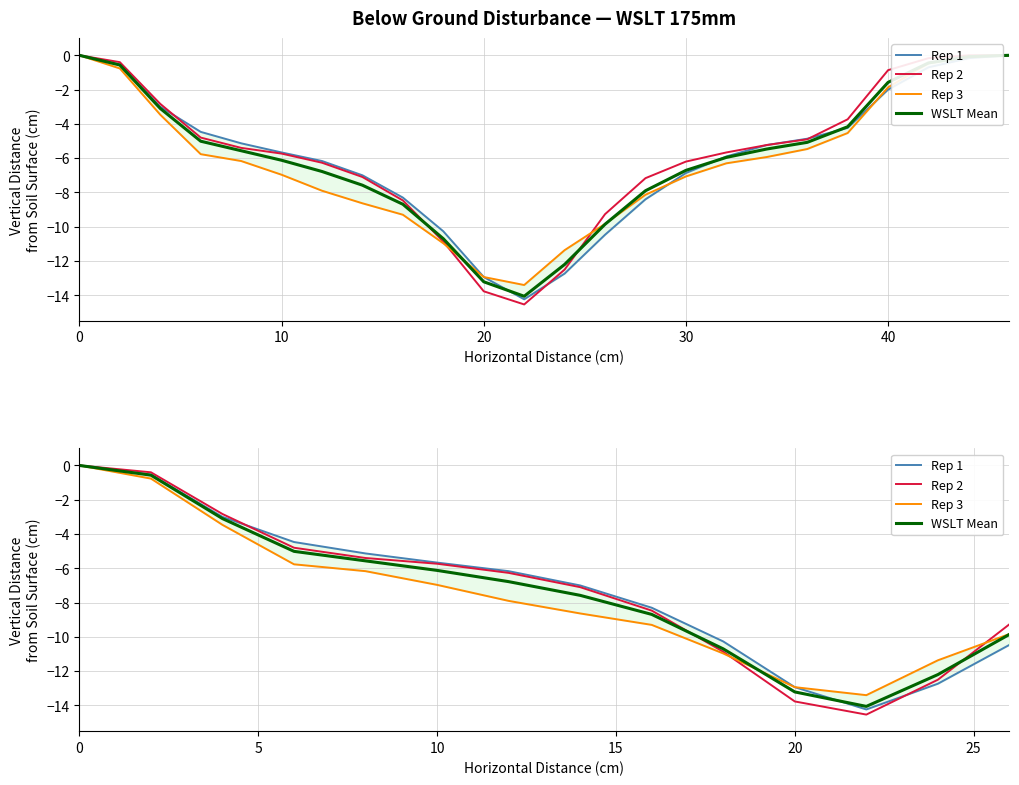

How many intersections are there between Rep 2 and WSLT Mean?

2